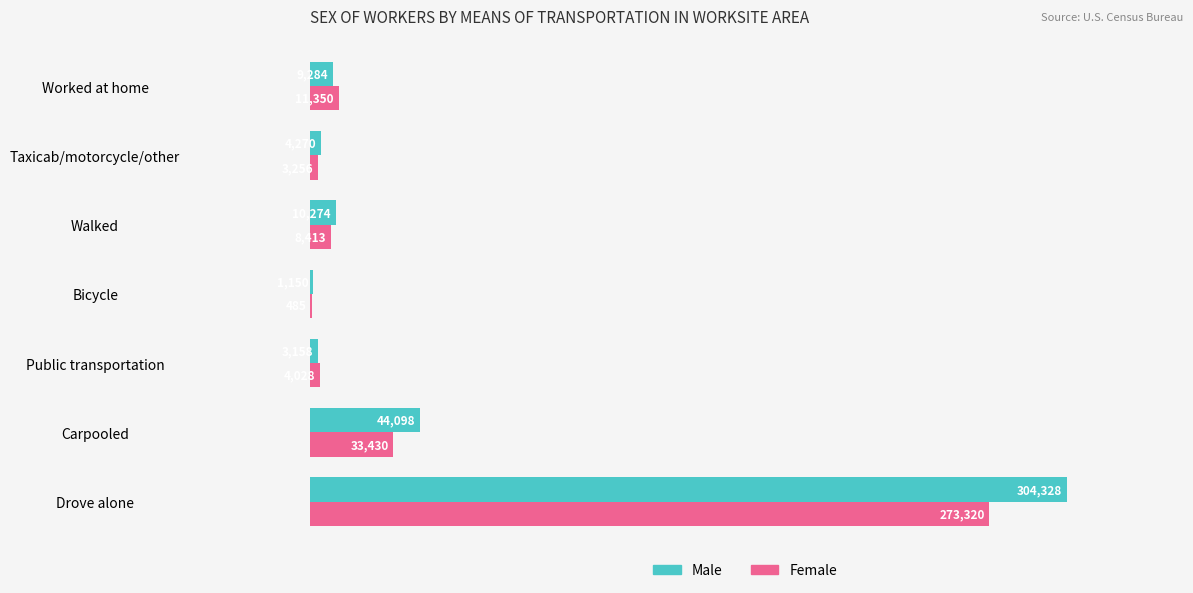

Which series has the largest total across all categories?

Male